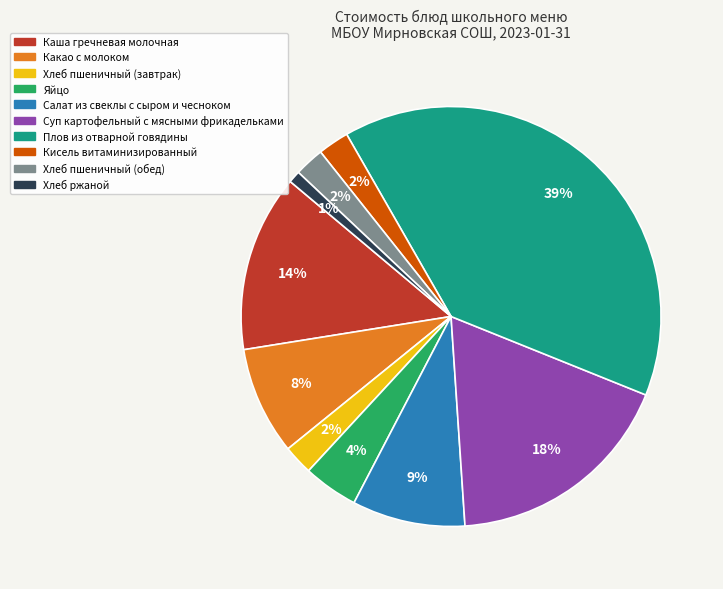

Which slice is the largest?

Плов из отварной говядины